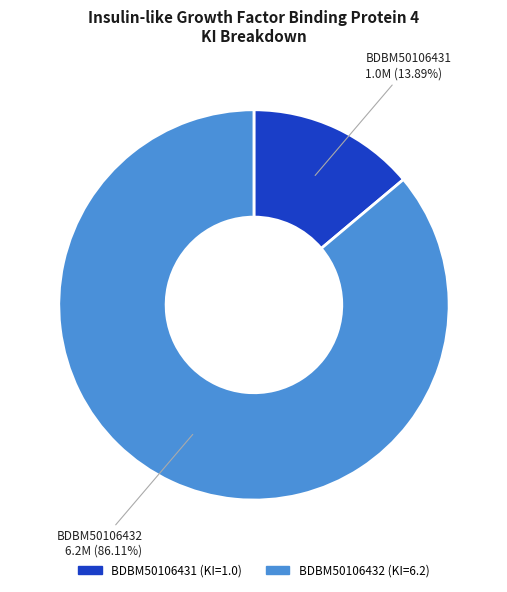

True or false: BDBM50106431 accounts for 14% of the total.

True